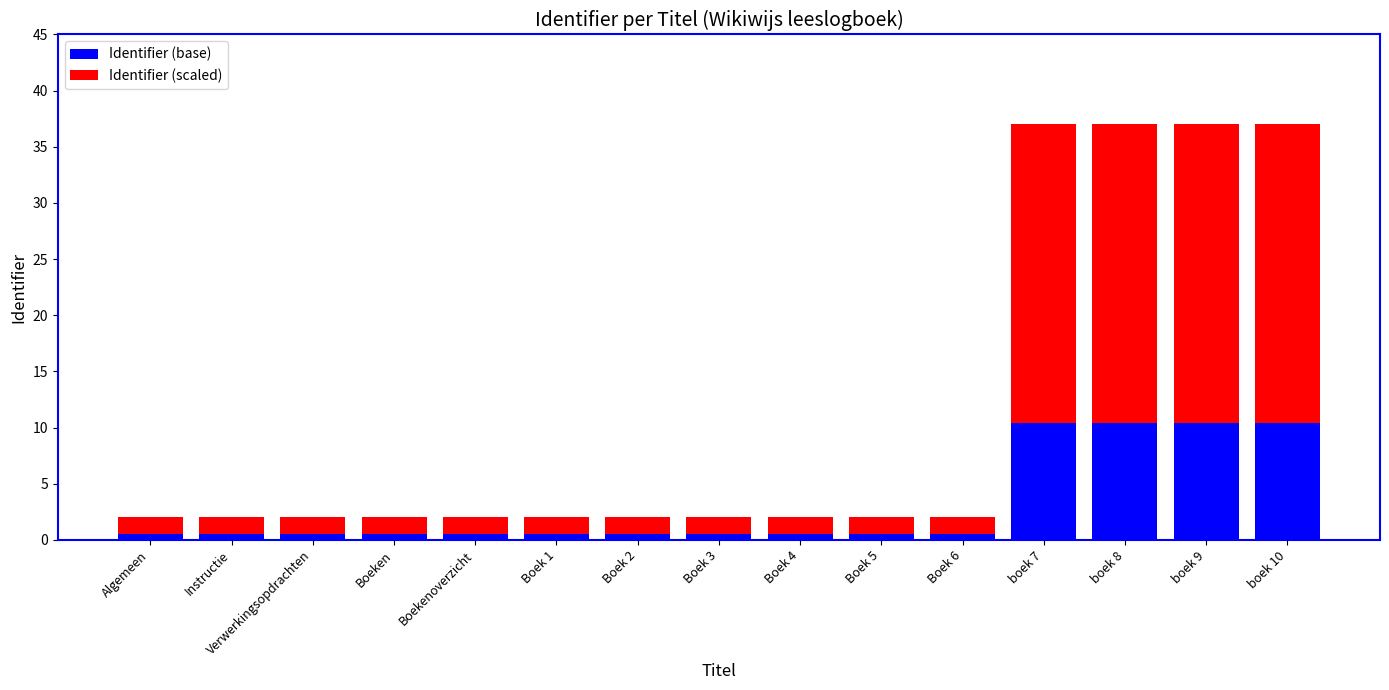

What is the average value of the Identifier (base) series?

3.2